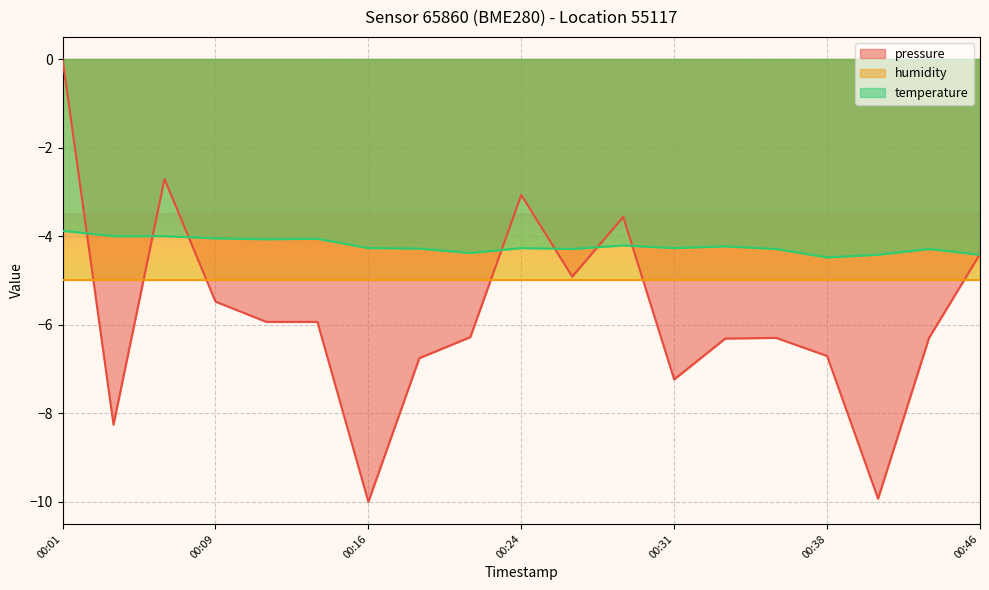

The value of pressure at 00:43 is -4.2. True or false?

False